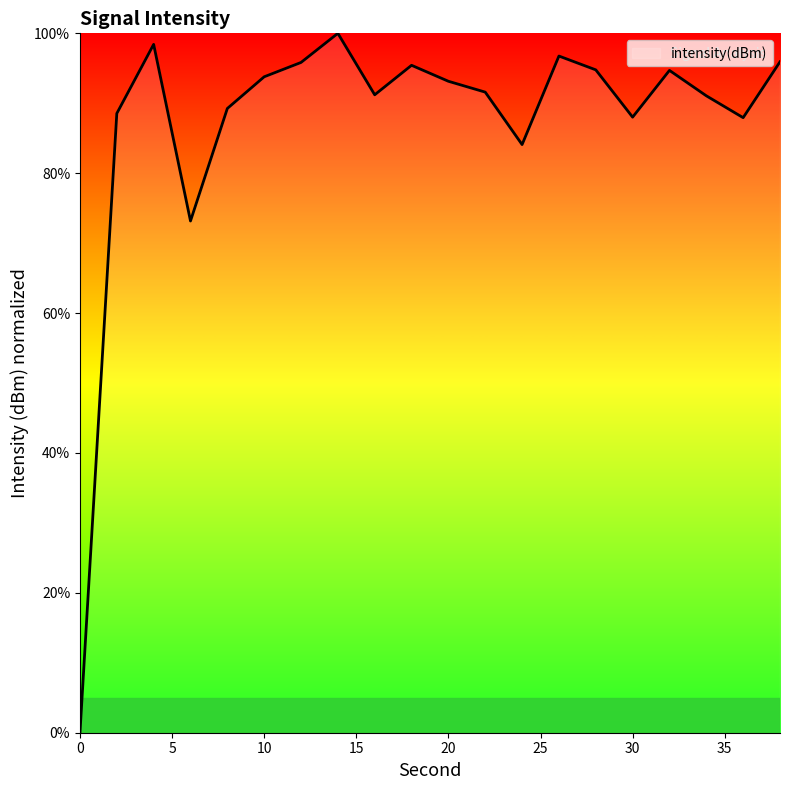

Does the chart display data point markers on the line(s)?

No